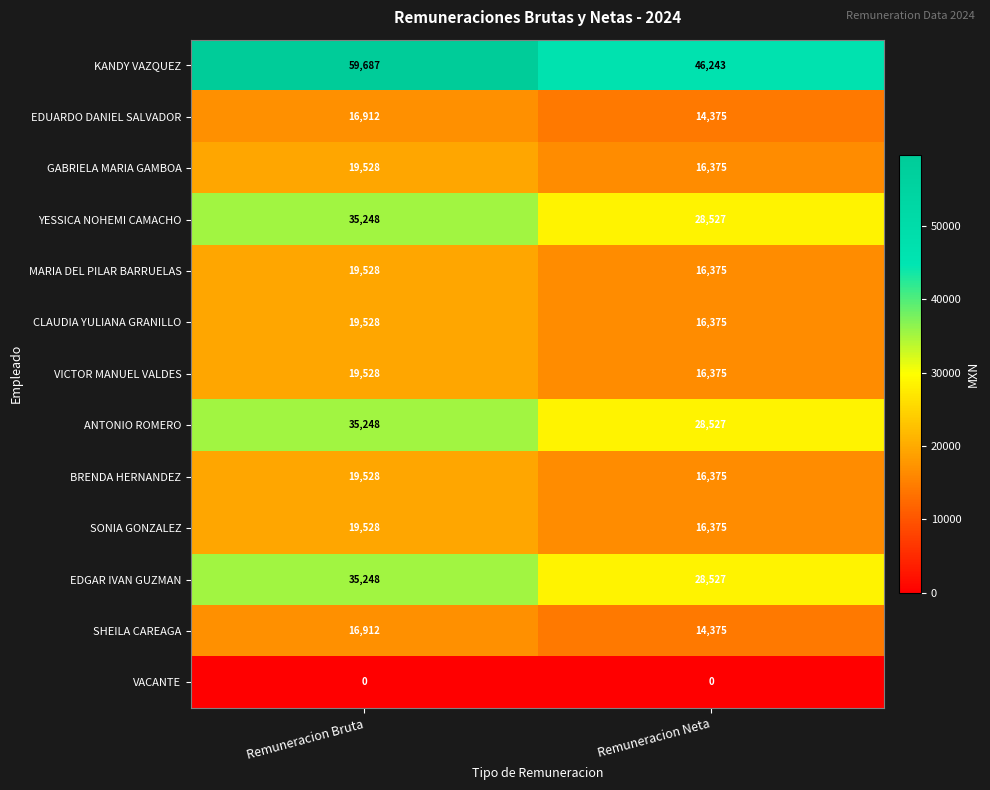

What is the total value across all series at Remuneracion Bruta?

316423